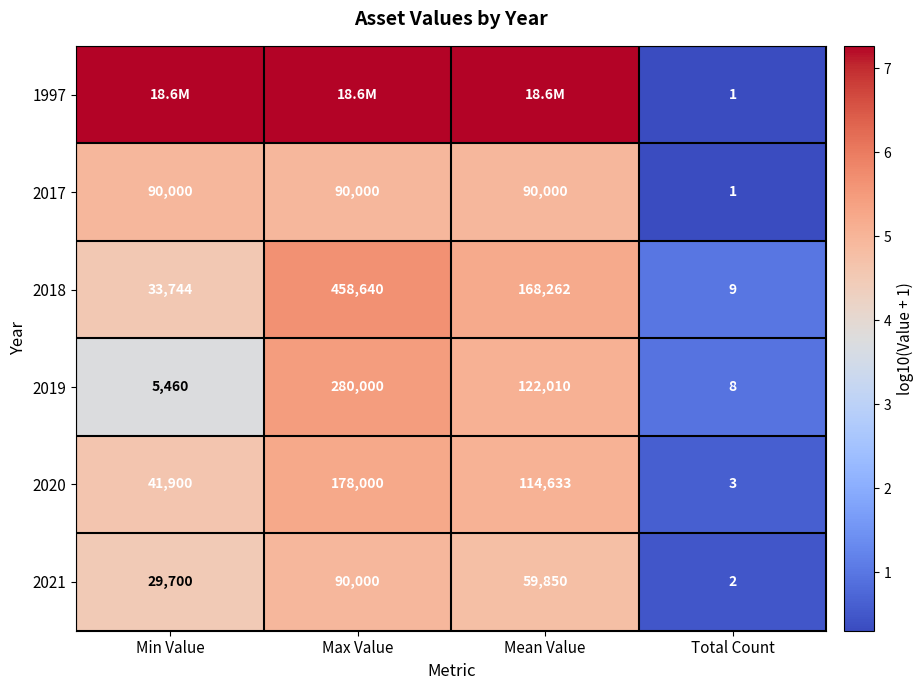

Which has a higher value, Total Count or Min Value?

Min Value